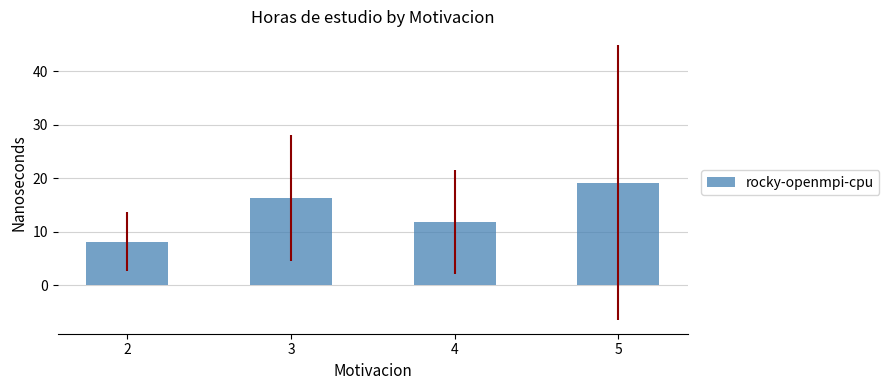

At which category does the chart reach its peak across all series?

5